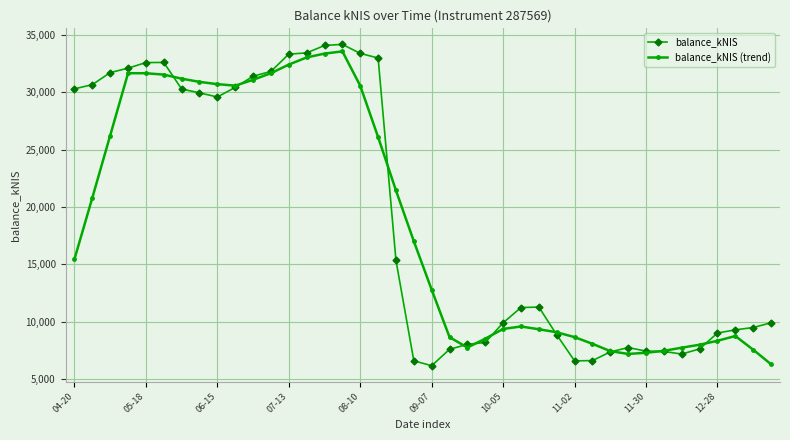

How many lines are shown in the chart?

2